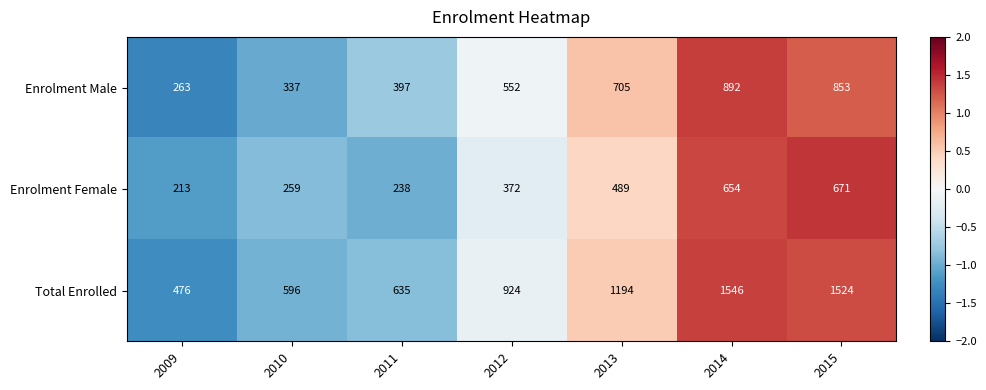

List the series in order of their overall mean, highest first.

Total Enrolled, Enrolment Male, Enrolment Female